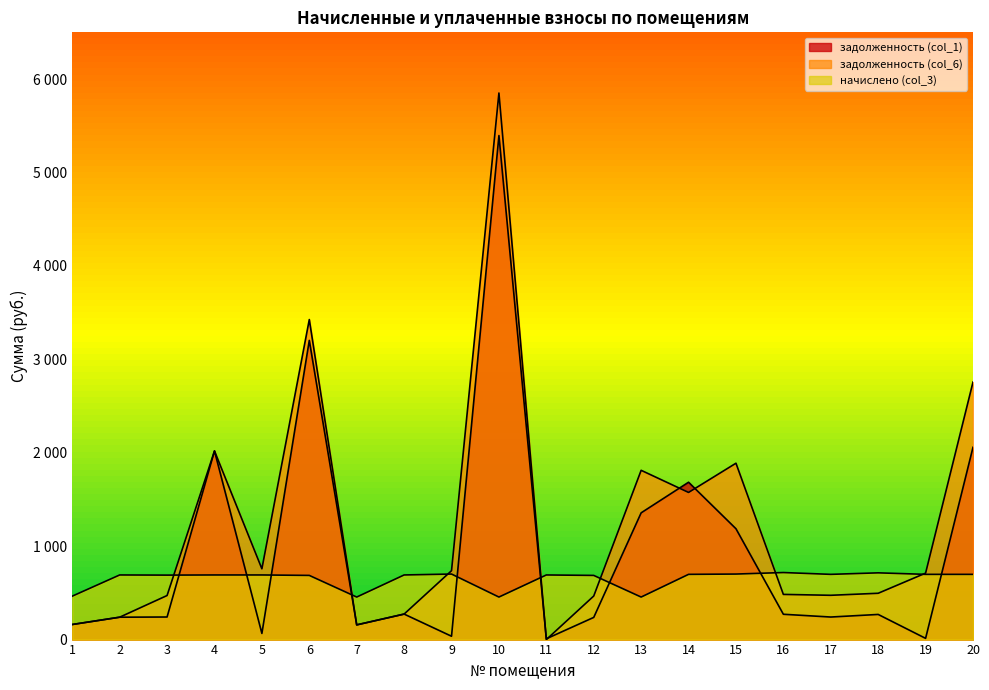

Where does the задолженность (col_6) series first go above 711?

4